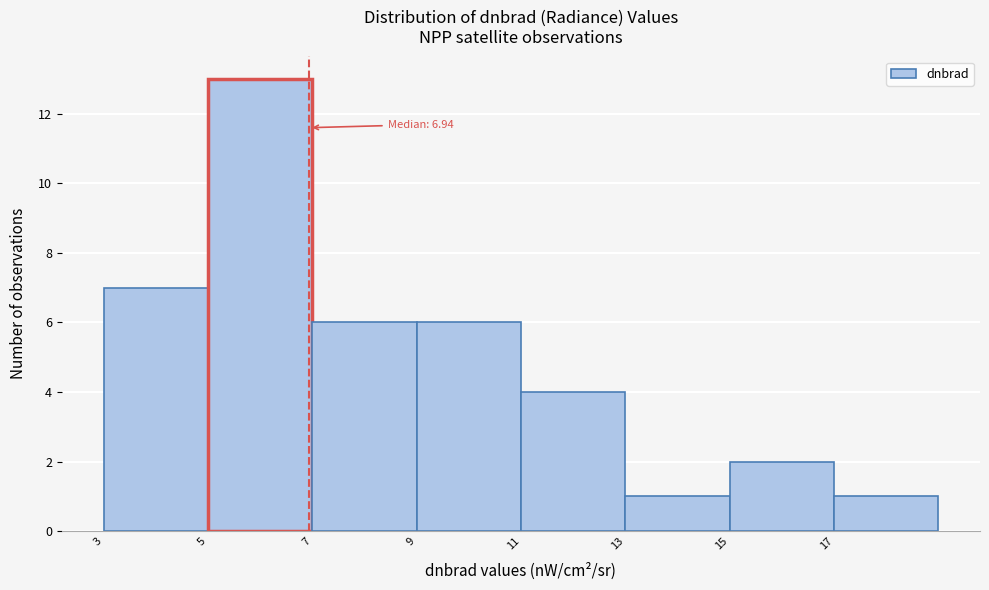

Over which range of the x-axis is the bar tallest?

5 to 7